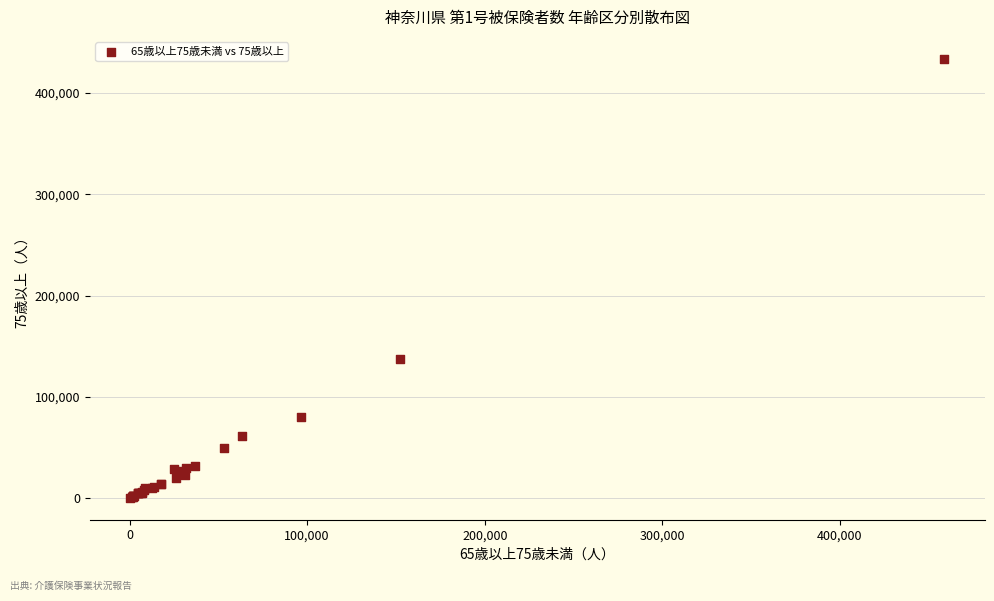

What Y value in the scatter plot is closest to 217137?

137748